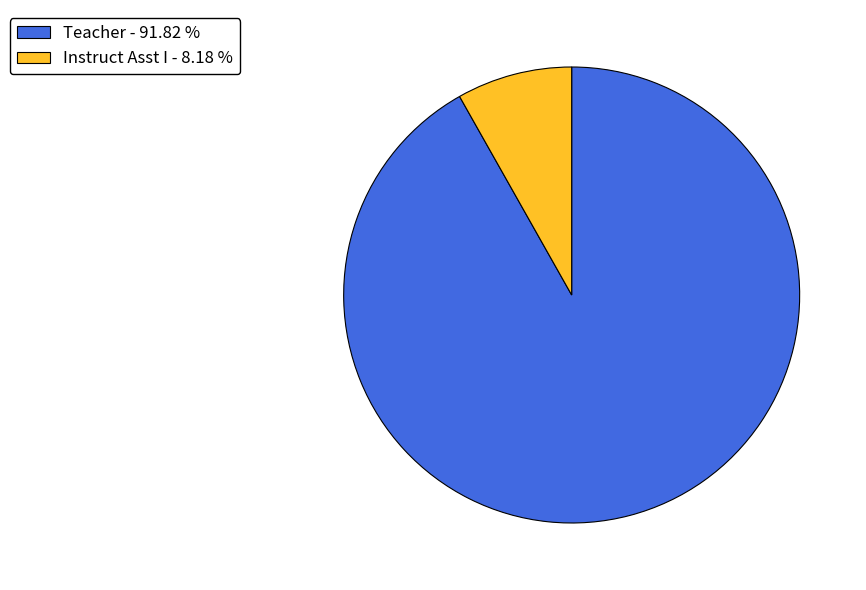

What is the ratio of the value at Teacher to the value at Instruct Asst I?

11.2